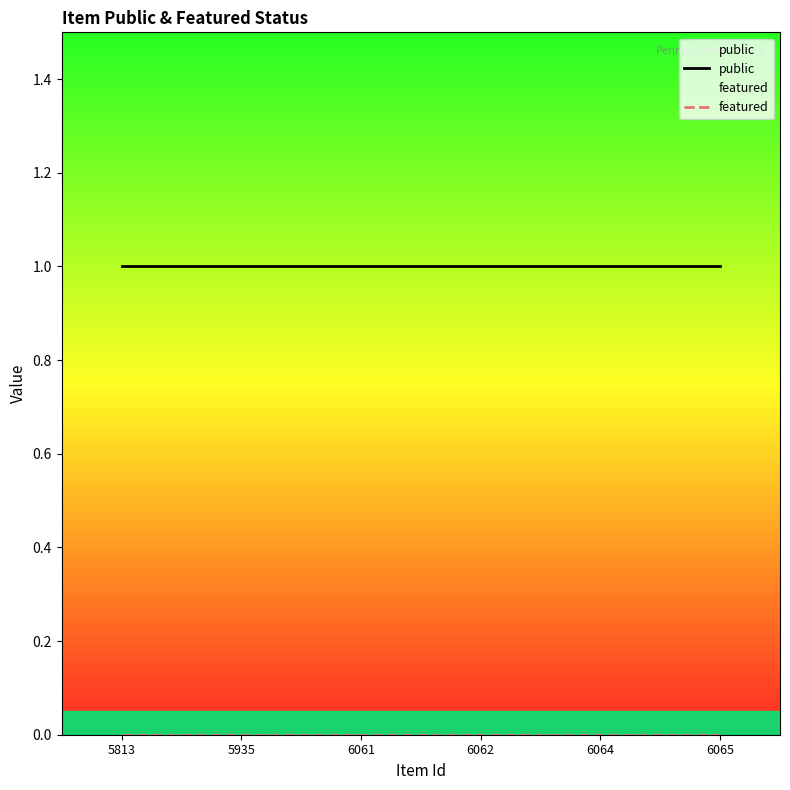

True or false: featured and public cross at least once.

False